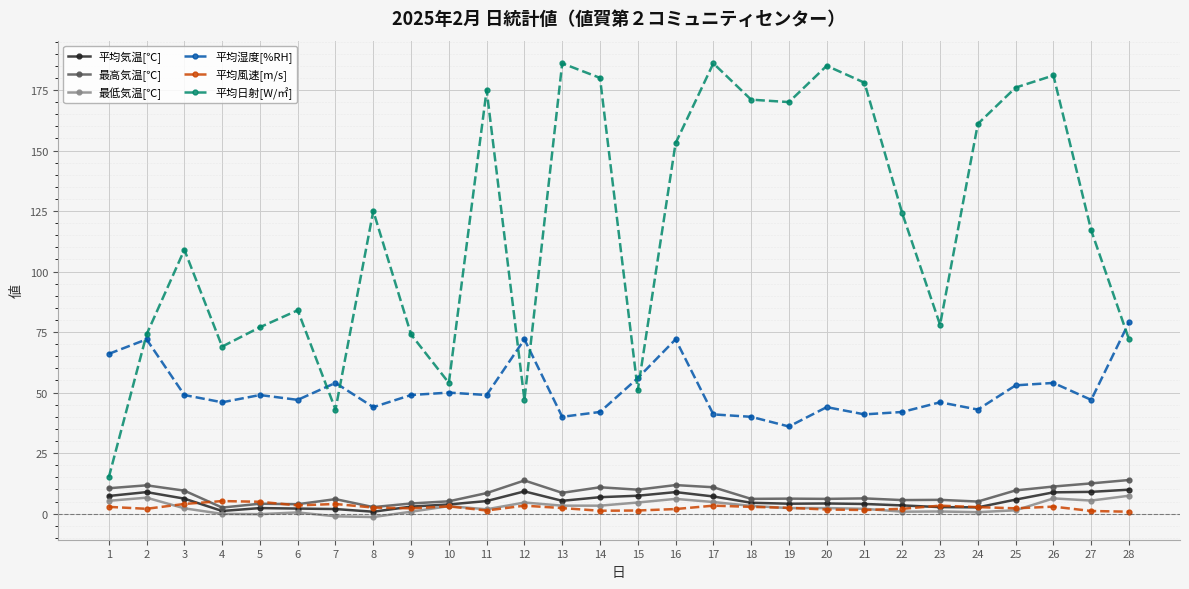

Does the chart have visible grid lines?

Yes